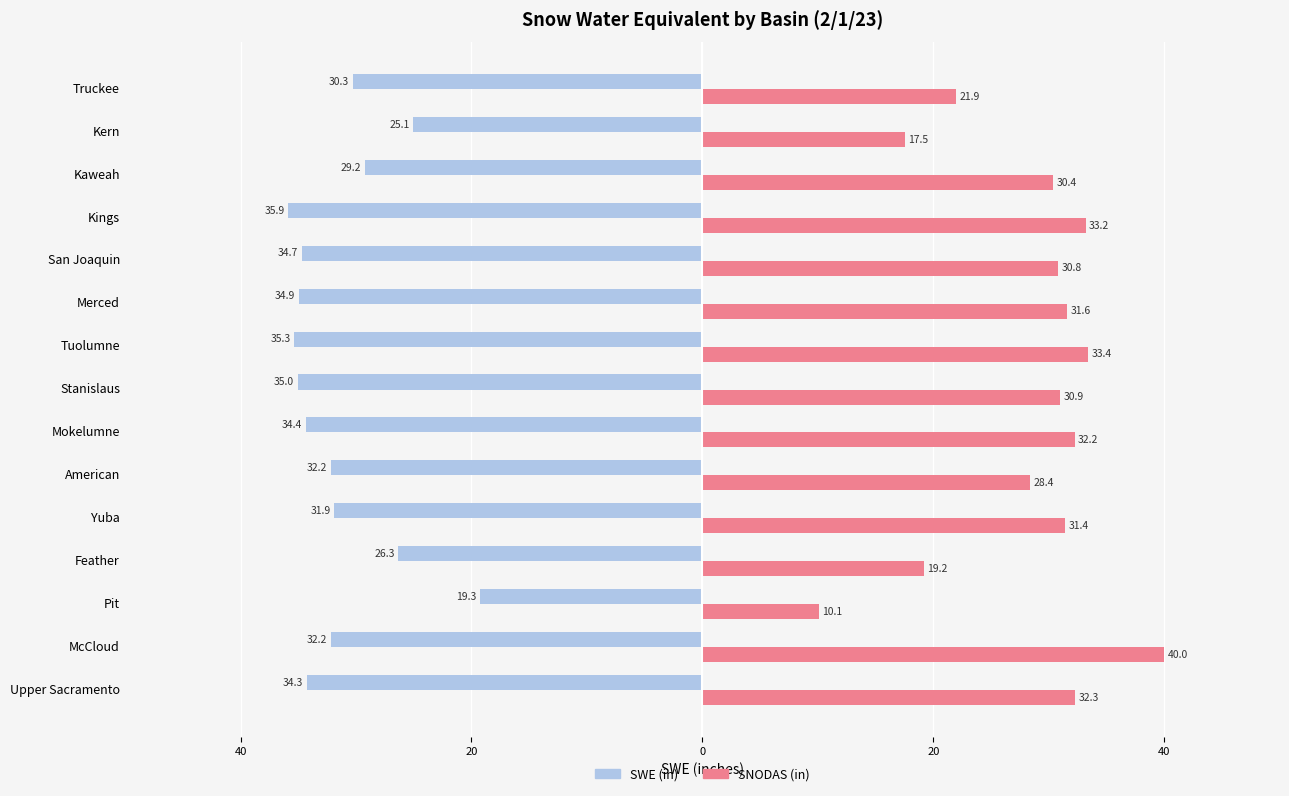

What are all the series names shown in the legend?

SWE (in), SNODAS (in)